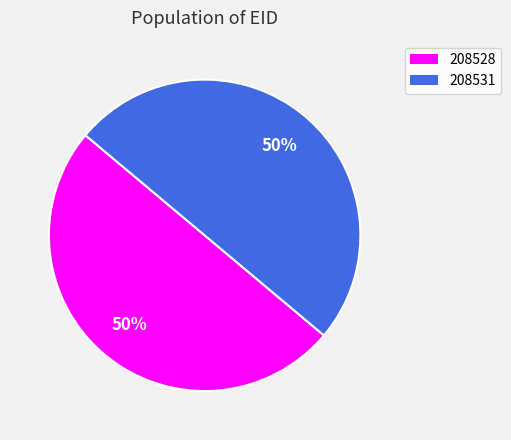

How many slices are in this pie chart?

2